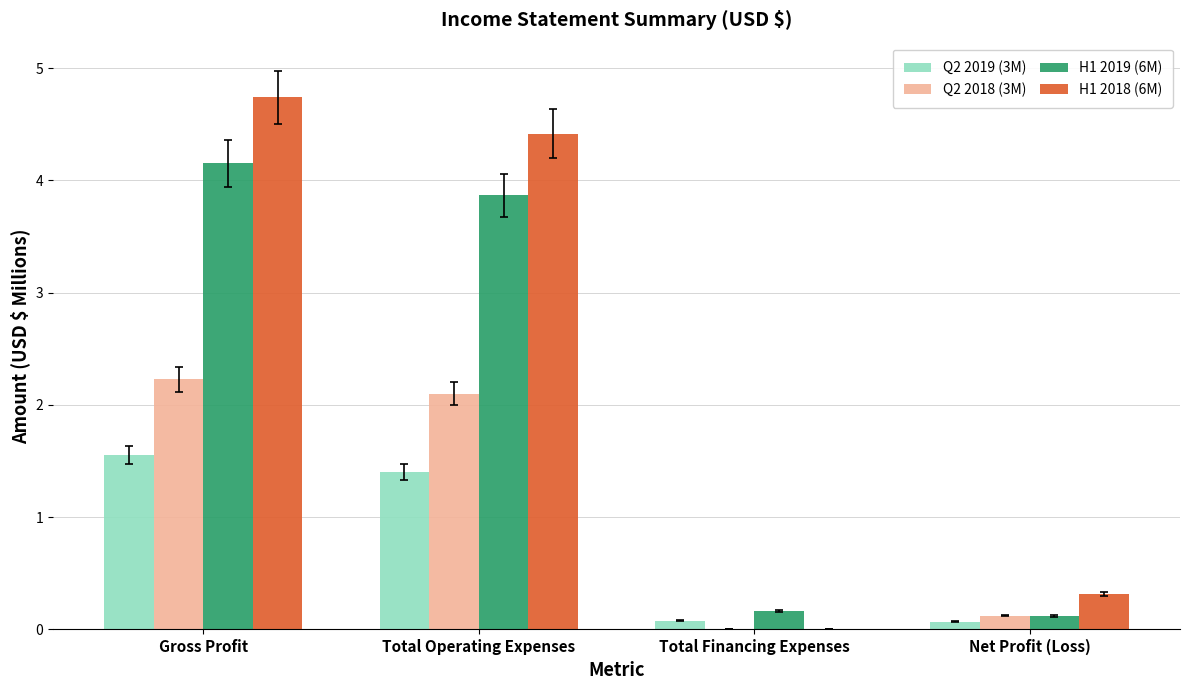

Which category has the highest value across all series?

Gross Profit